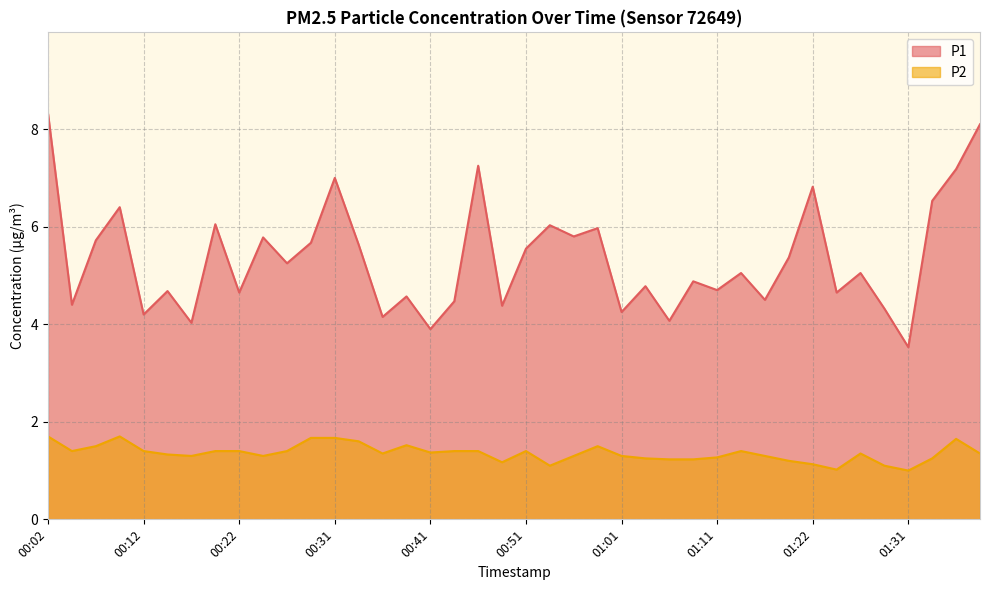

What is the value of the P2 point at the 38th from the left?

1.2